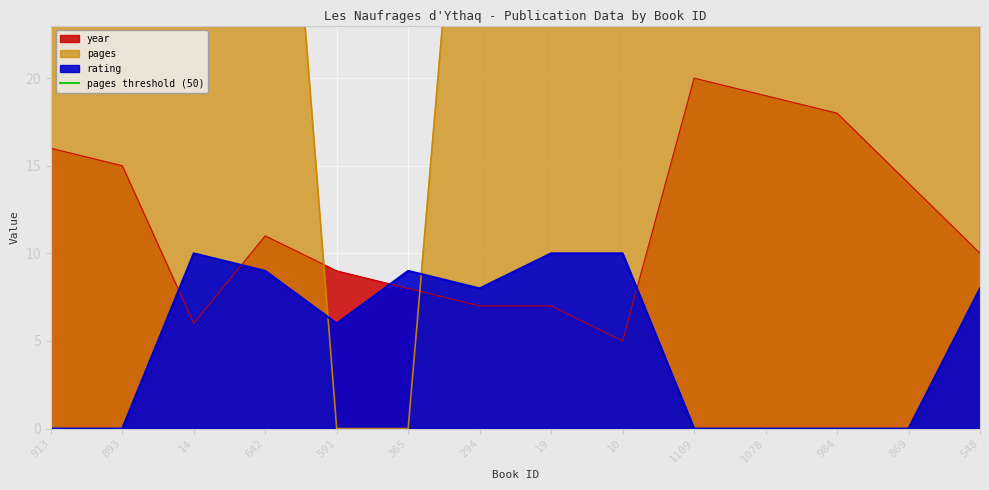

How many values in rating are above zero?

8